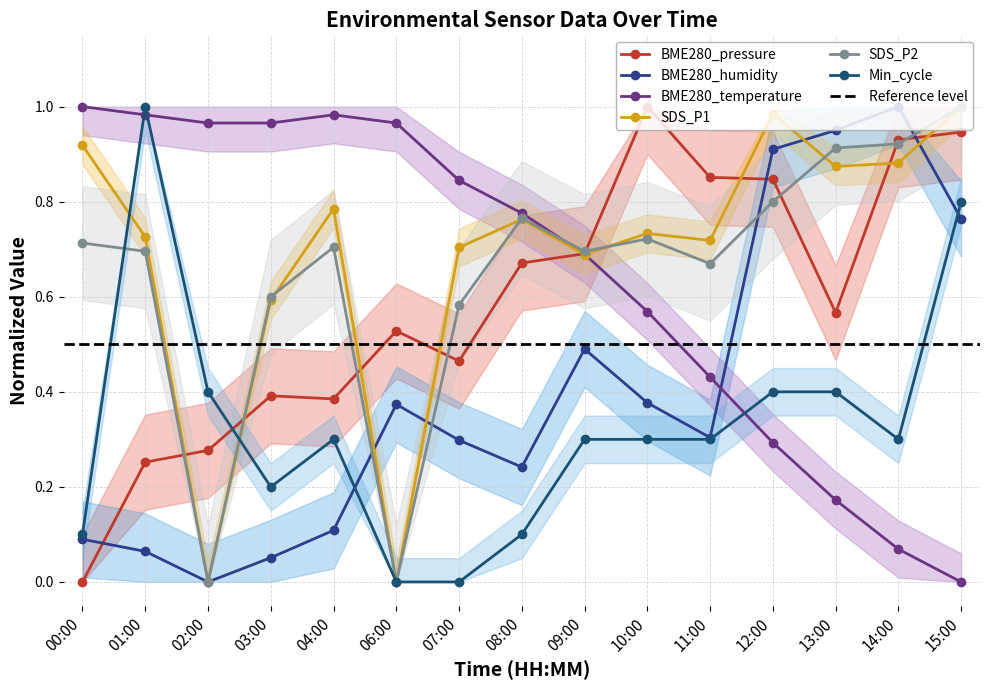

Between which two adjacent categories do Min_cycle and SDS_P2 first intersect?

00:00 and 01:00